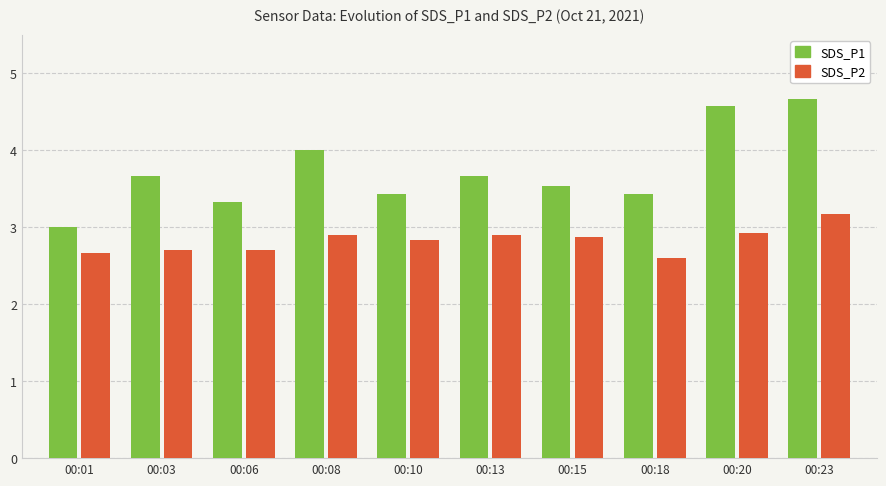

Which series has the largest range (max minus min)?

SDS_P1